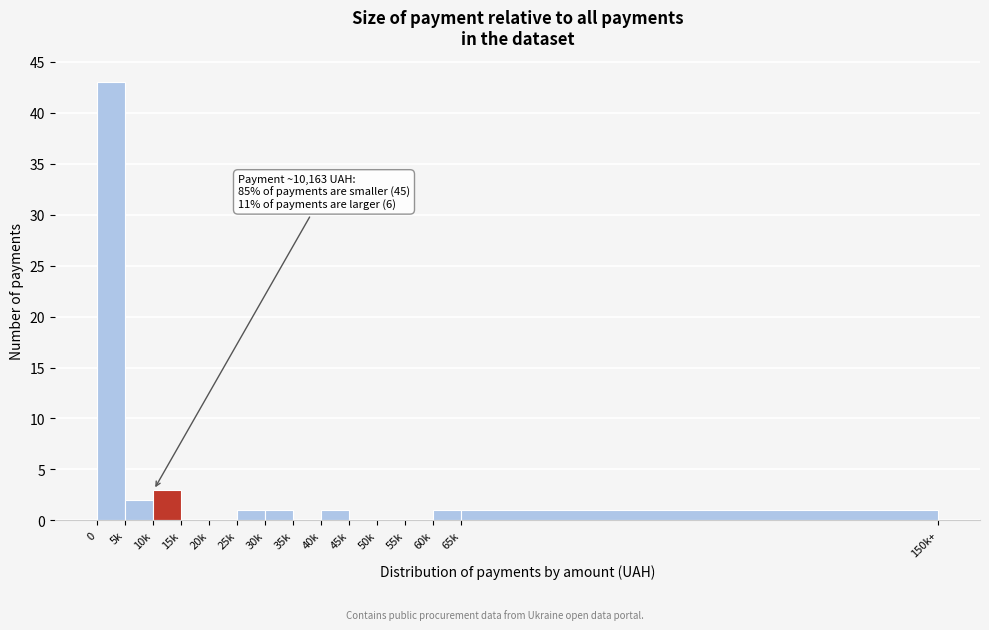

Reading left to right, list all the values displayed in this chart.

0=43	5k=2	10k=3	15k=0	20k=0	25k=1	30k=1	35k=0	40k=1	45k=0	50k=0	55k=0	60k=1	65k=1